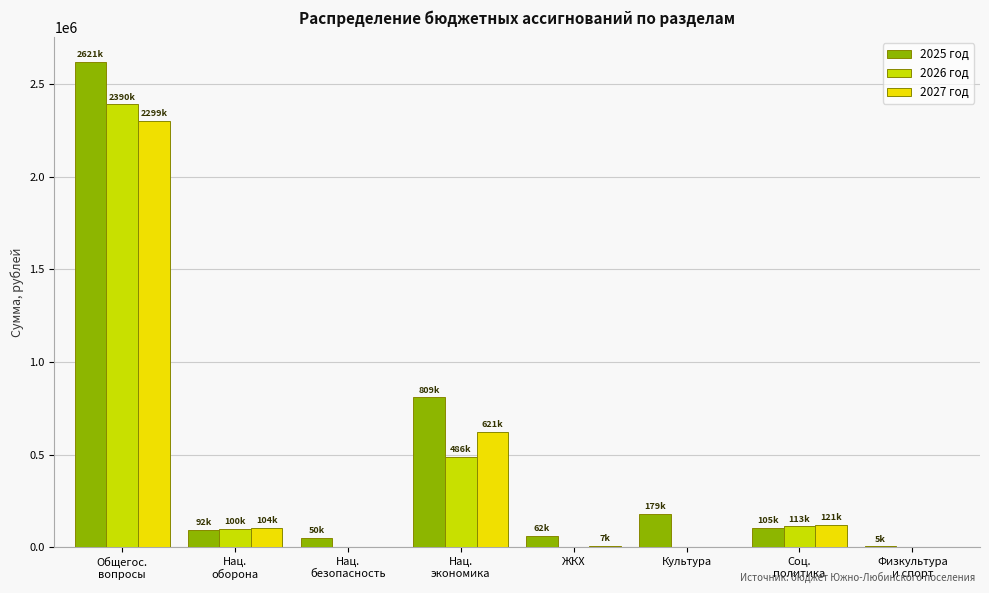

What is the maximum value shown in the chart?

2620621.4